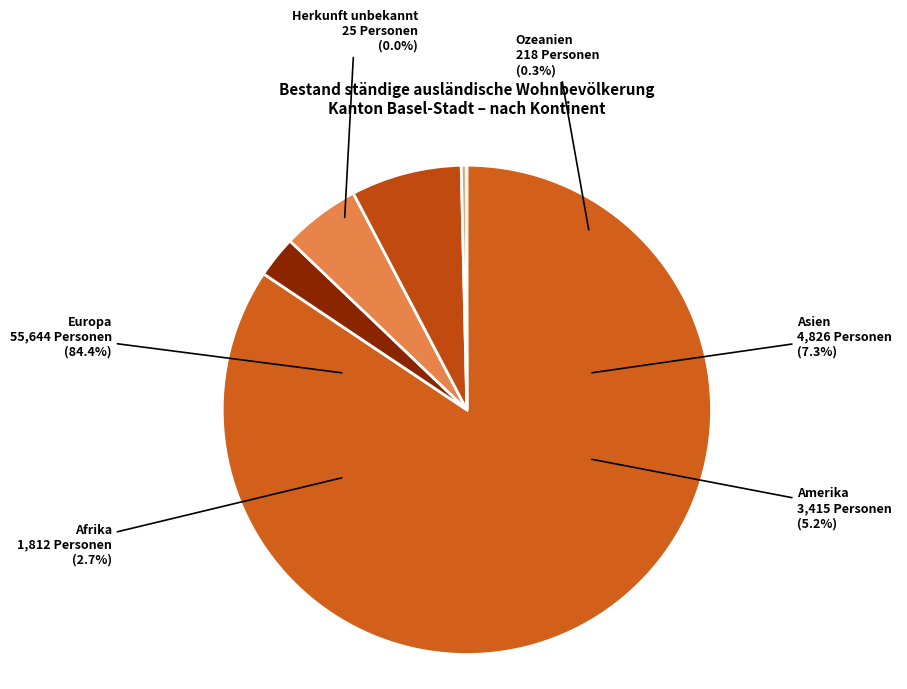

What is the ratio of the value at Asien to the value at Ozeanien?

22.1